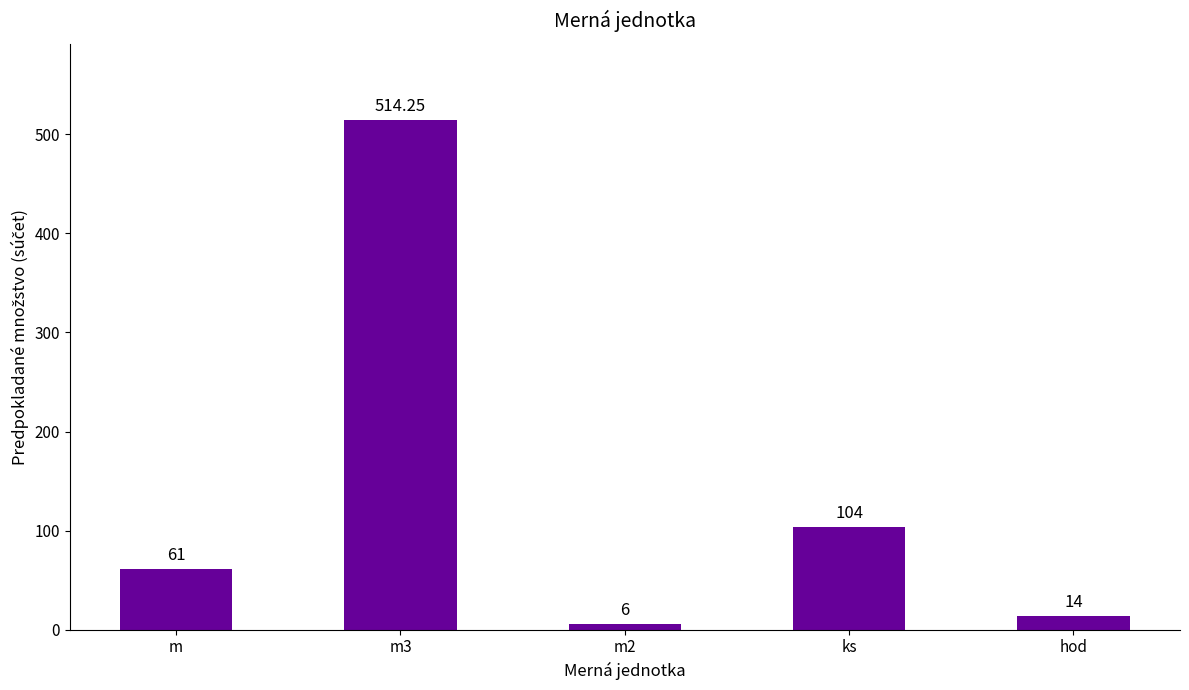

Are the bars horizontal?

No